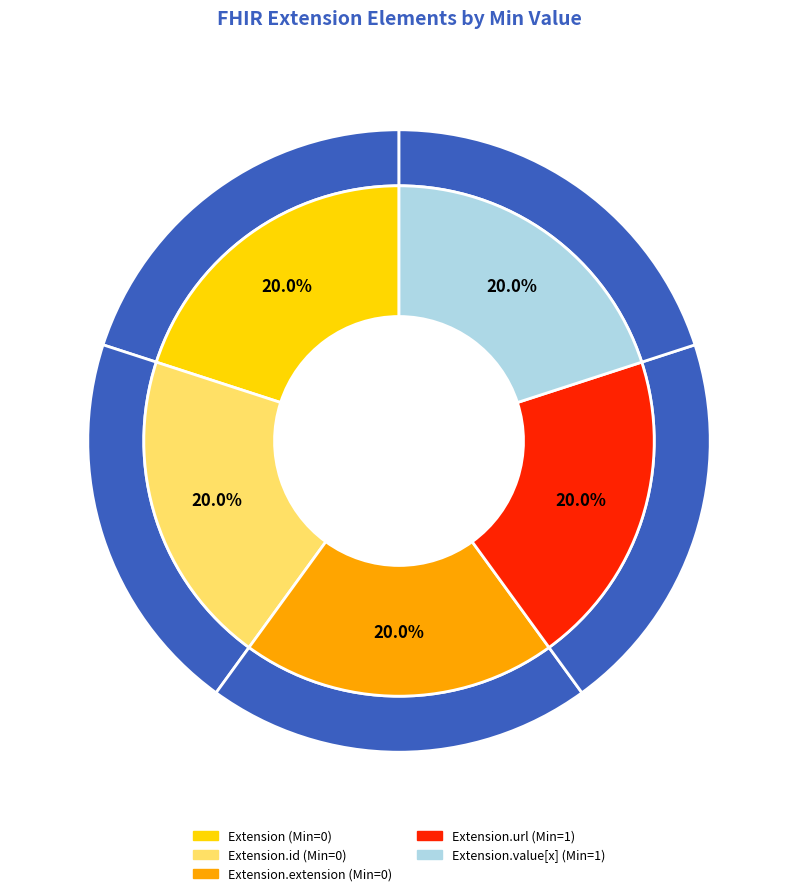

Which category has the biggest portion of the pie?

Extension.url